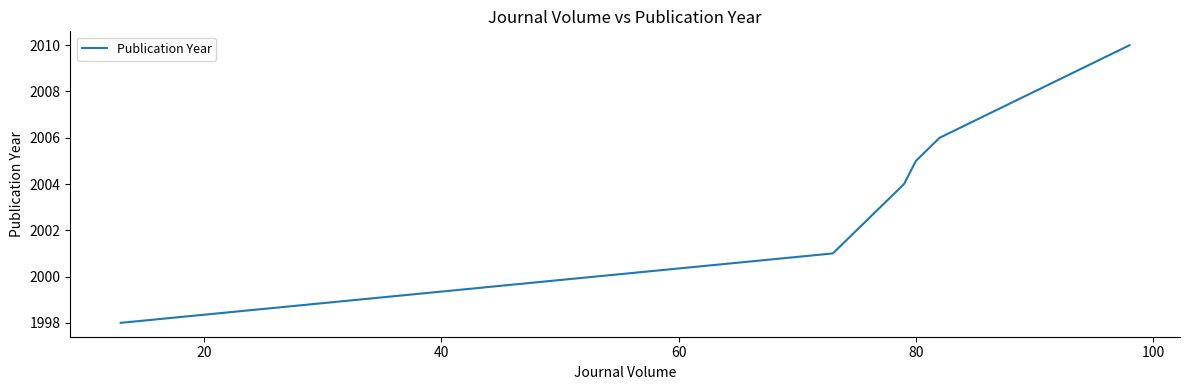

At which label does the data first exceed 2004?

80